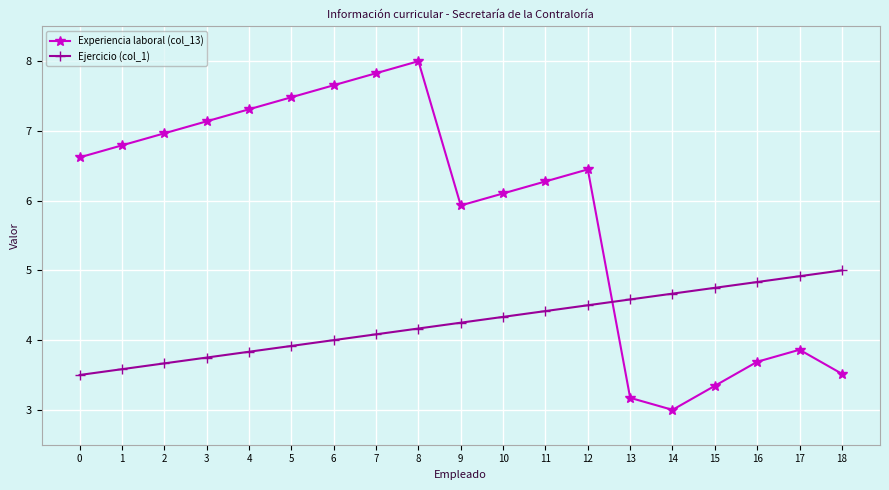

Which series has the widest spread of values?

Experiencia laboral (col_13)